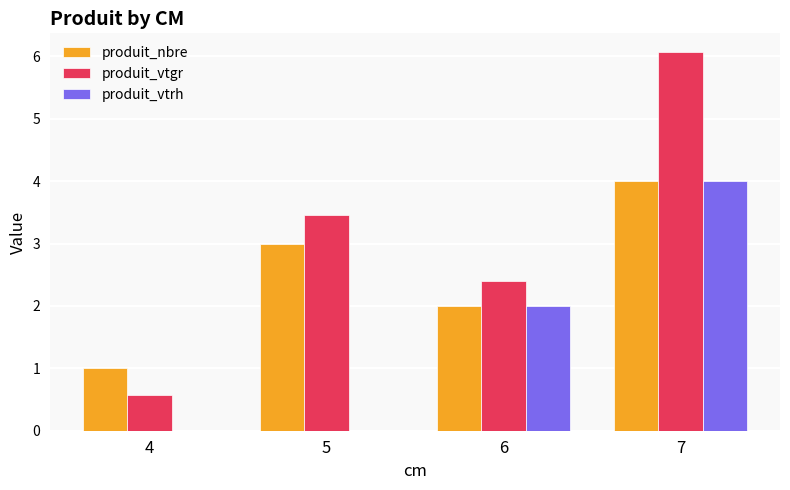

The produit_vtrh series shows 6.4 at 7. True or false?

False